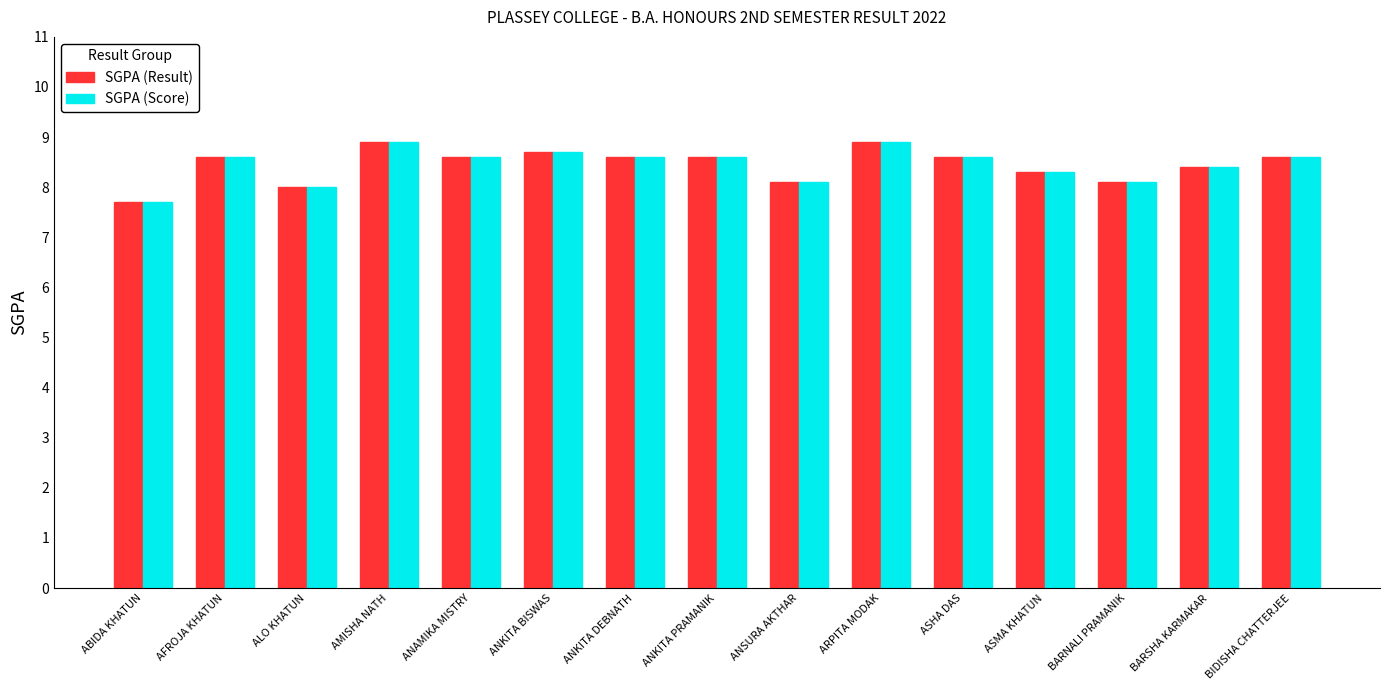

What is the total value across all series at AMISHA NATH?

17.8